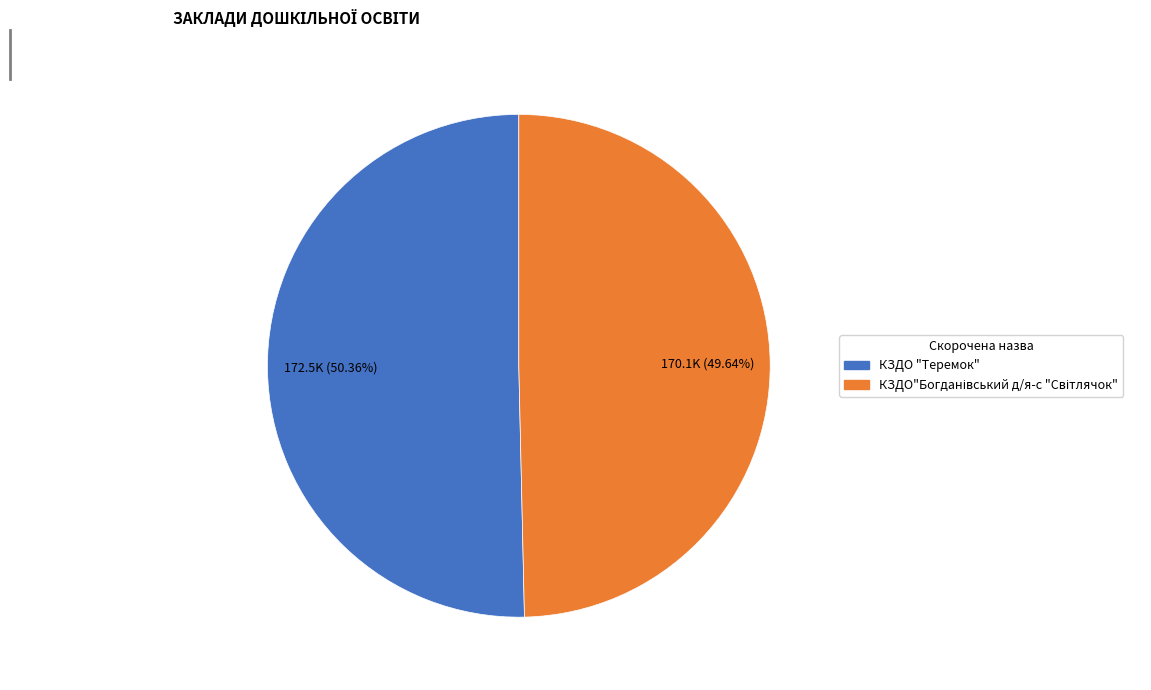

What portion of the pie excludes КЗДО "Теремок"?

49.6%